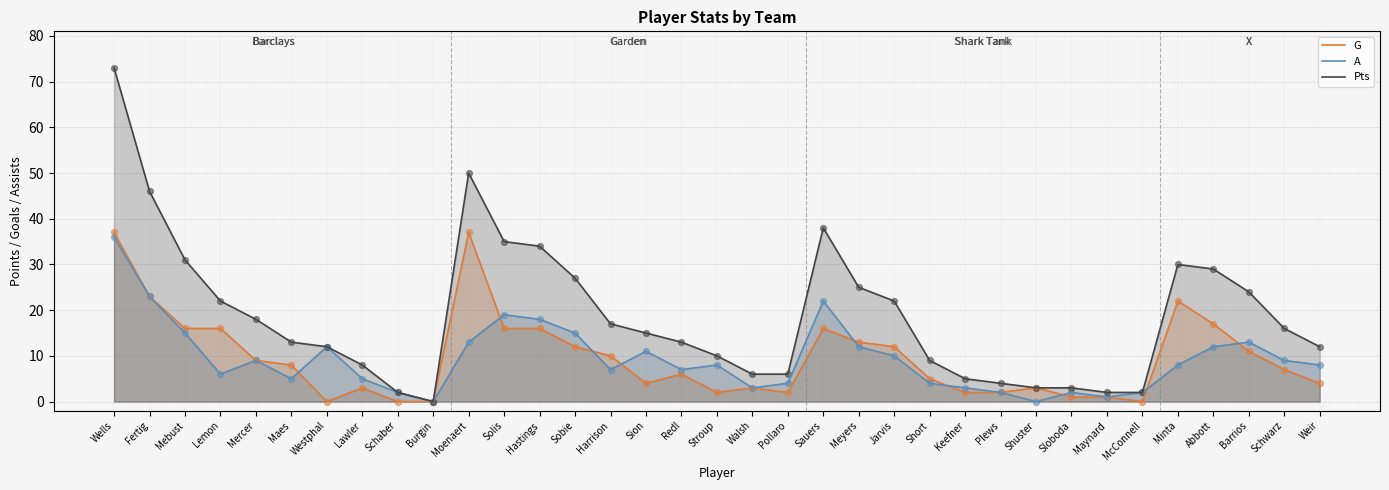

Is the value of G at Harrison greater than the value of Pts at Redl?

No